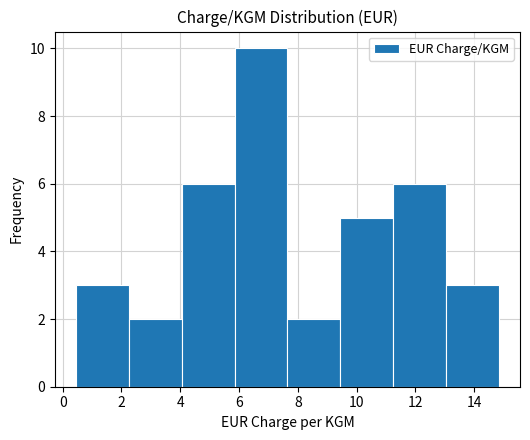

What is the height of the bar covering 7.6 to 9.4 on the x-axis? Neither the bar edges nor the heights are printed on the chart, so give them approximately, as read against the axes.

2